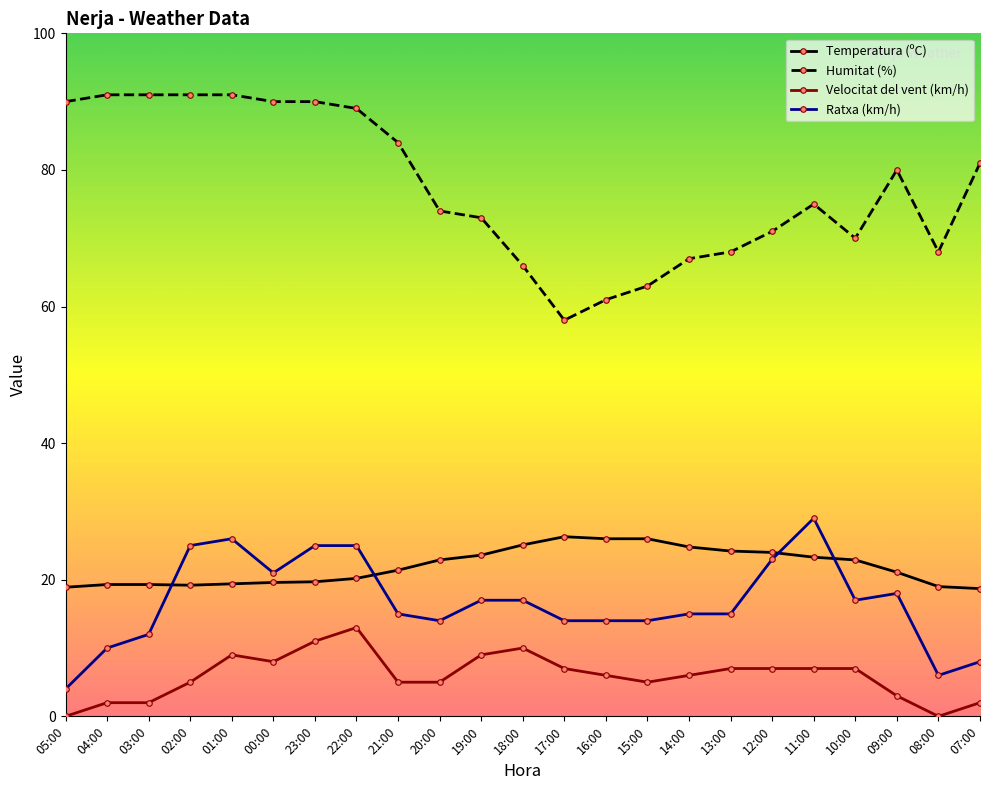

True or false: Ratxa (km/h) has a value of 14.0 at 16:00.

True